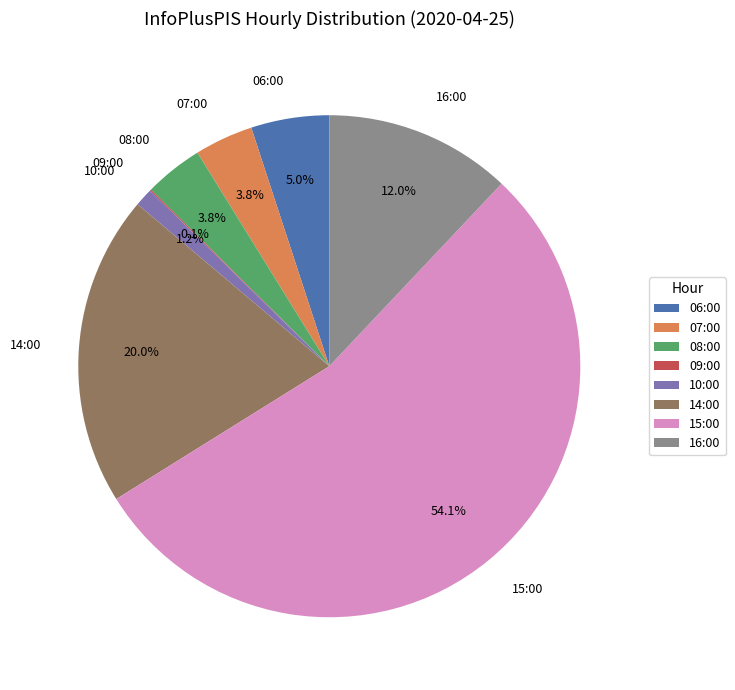

What percentage is the 14:00 slice, to the nearest percent?

20%